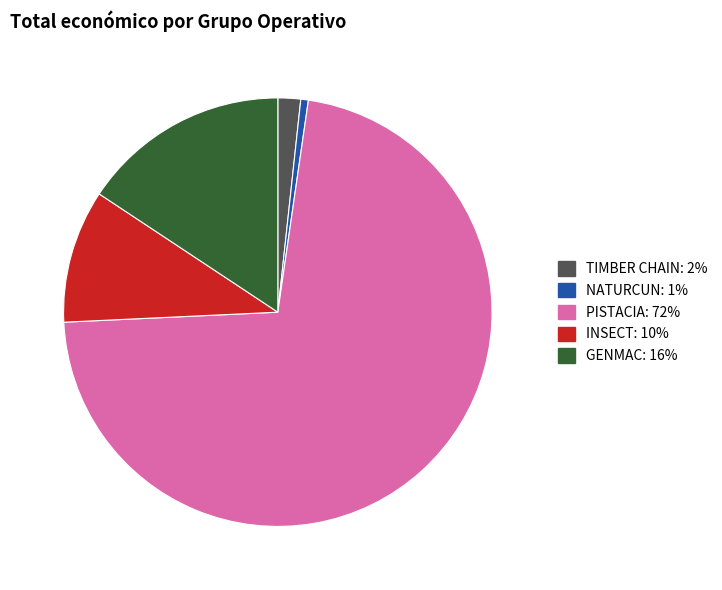

Rank the categories by value from lowest to highest.

NATURCUN, TIMBER CHAIN, INSECT, GENMAC, PISTACIA